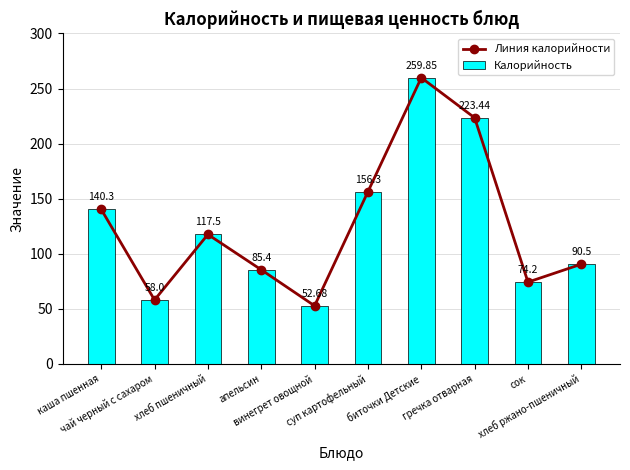

True or false: Калорийность has a value of 156.3 at суп картофельный.

True